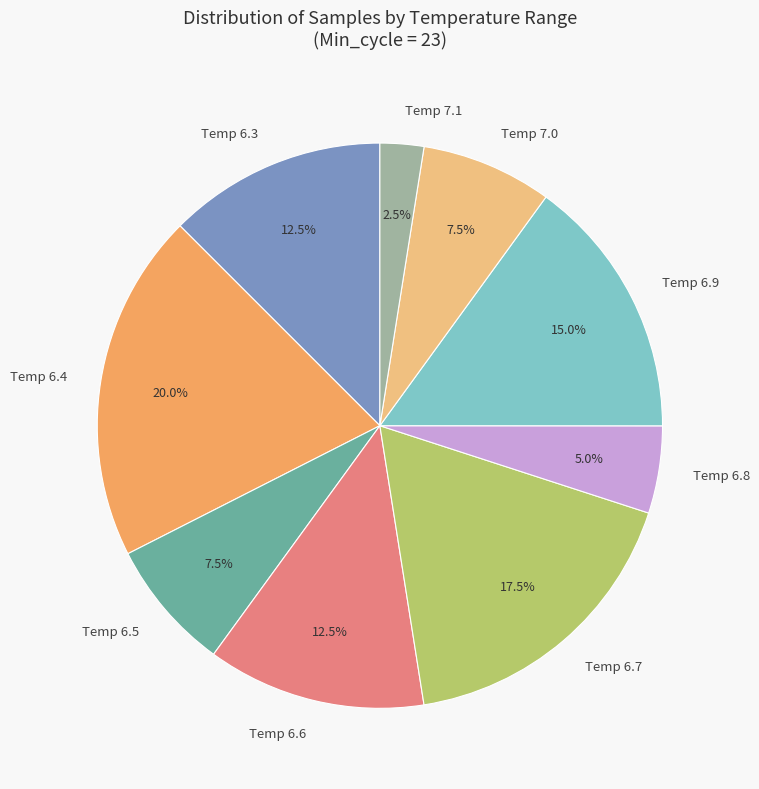

Does any single category account for the majority?

No